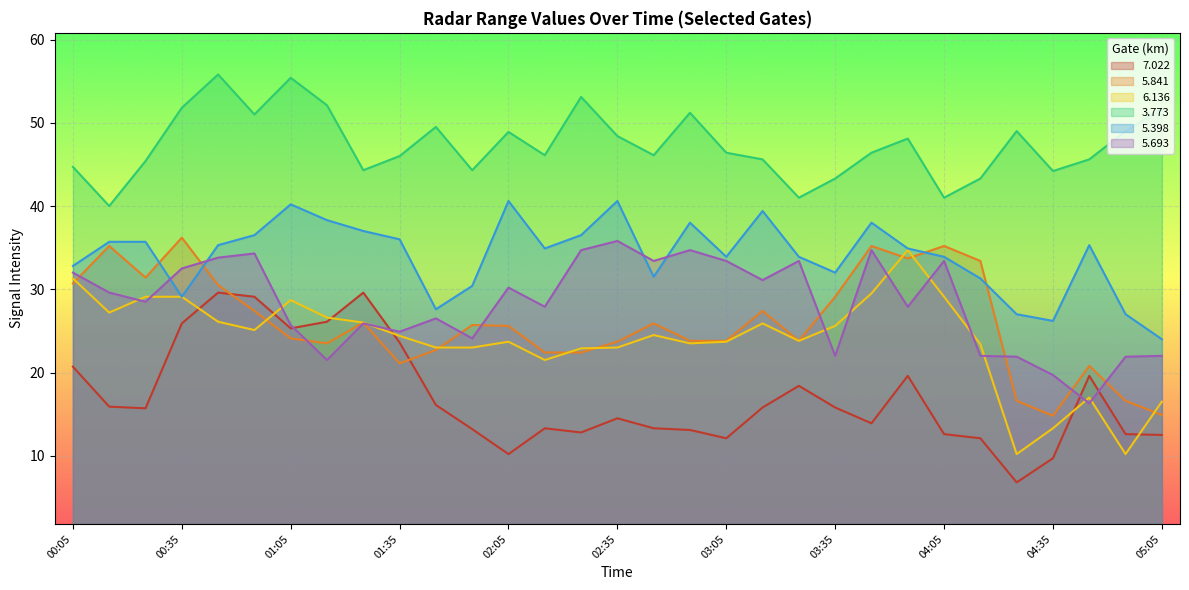

Reading left to right, transcribe all the data shown in this chart.

  7.022: 20.7	15.9	15.7	25.9	29.6	29.1	25.3	26.1	29.6	23.6	16.1	13.2	10.2	13.3	12.8	14.5	13.3	13.1	12.1	15.8	18.4	15.8	13.9	19.6	12.6	12.1	6.8	9.7	19.6	12.6	12.5
  5.841: 30.7	35.2	31.4	36.2	30.5	27.4	24.1	23.5	26.0	21.1	22.7	25.7	25.6	22.4	22.4	23.7	25.9	23.8	23.8	27.4	23.8	29.1	35.2	33.7	35.2	33.4	16.6	14.8	20.8	16.6	14.9
  6.136: 31.3	27.2	29.1	29.1	26.1	25.1	28.7	26.6	26.0	24.4	23.0	23.0	23.7	21.5	22.9	23.0	24.5	23.5	23.7	25.9	23.8	25.6	29.5	34.7	29.1	23.4	10.2	13.3	17.0	10.2	16.5
  3.773: 44.7	40.0	45.4	51.8	55.8	51.0	55.4	52.1	44.3	46.0	49.5	44.3	48.9	46.1	53.1	48.4	46.1	51.2	46.4	45.6	41.0	43.3	46.4	48.1	41.0	43.3	49.0	44.2	45.6	49.0	51.7
  5.398: 32.8	35.7	35.7	29.1	35.3	36.5	40.2	38.3	37.0	36.0	27.6	30.4	40.6	34.9	36.5	40.6	31.5	38.0	33.9	39.4	33.9	32.0	38.0	34.9	33.9	31.3	27.0	26.2	35.3	27.0	24.0
  5.693: 32.0	29.6	28.5	32.5	33.8	34.3	25.7	21.5	25.9	24.9	26.5	24.1	30.2	27.9	34.7	35.8	33.4	34.7	33.4	31.1	33.4	22.0	34.7	27.9	33.4	22.0	21.9	19.7	16.3	21.9	22.0